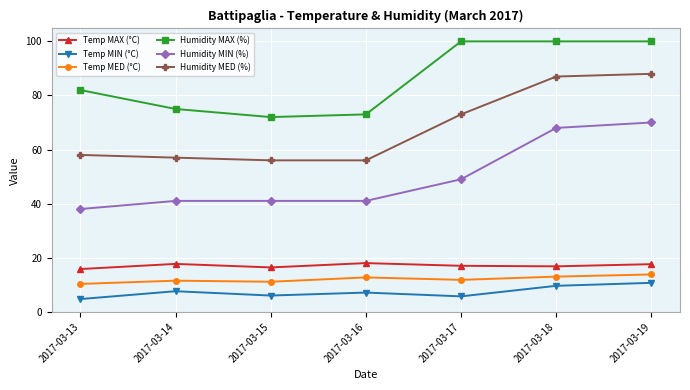

The Humidity MED (%) series shows 73.0 at 2017-03-17. True or false?

True